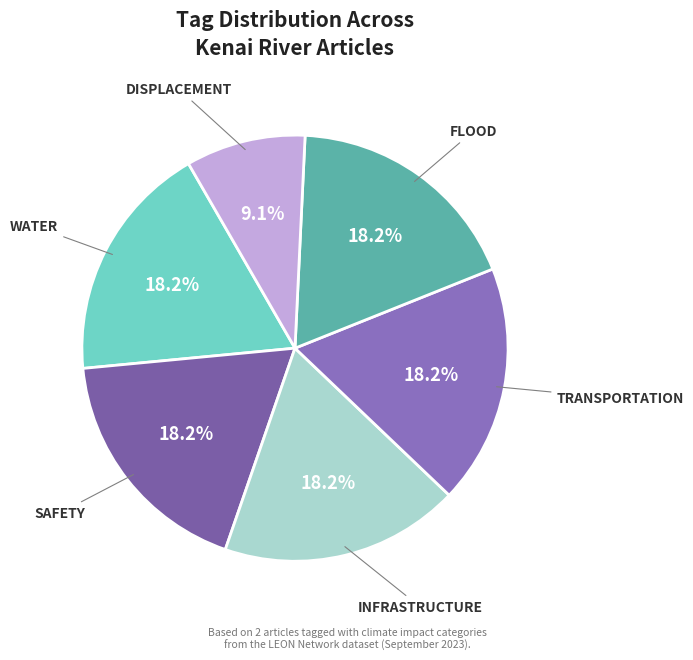

Which slice is the smallest?

DISPLACEMENT